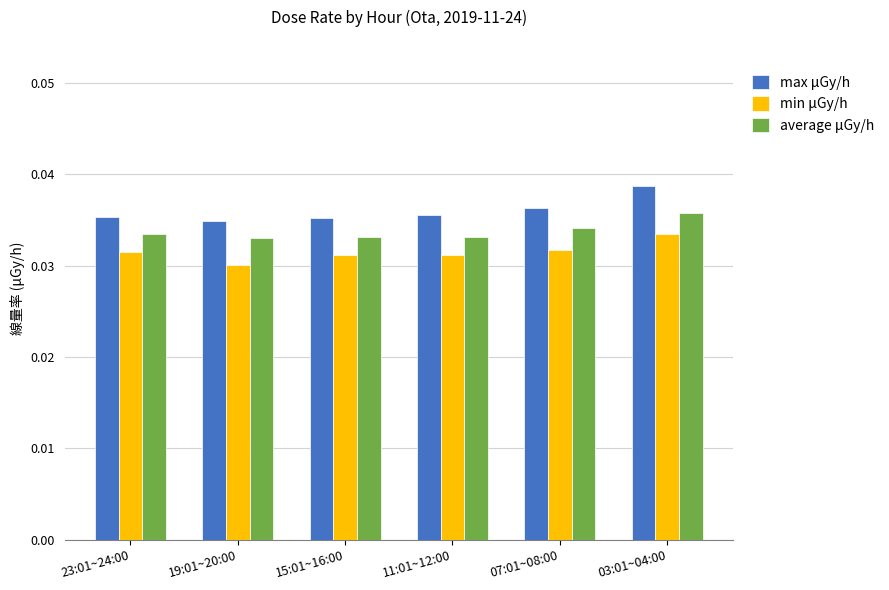

At which category is the sum across all series the highest?

03:01~04:00